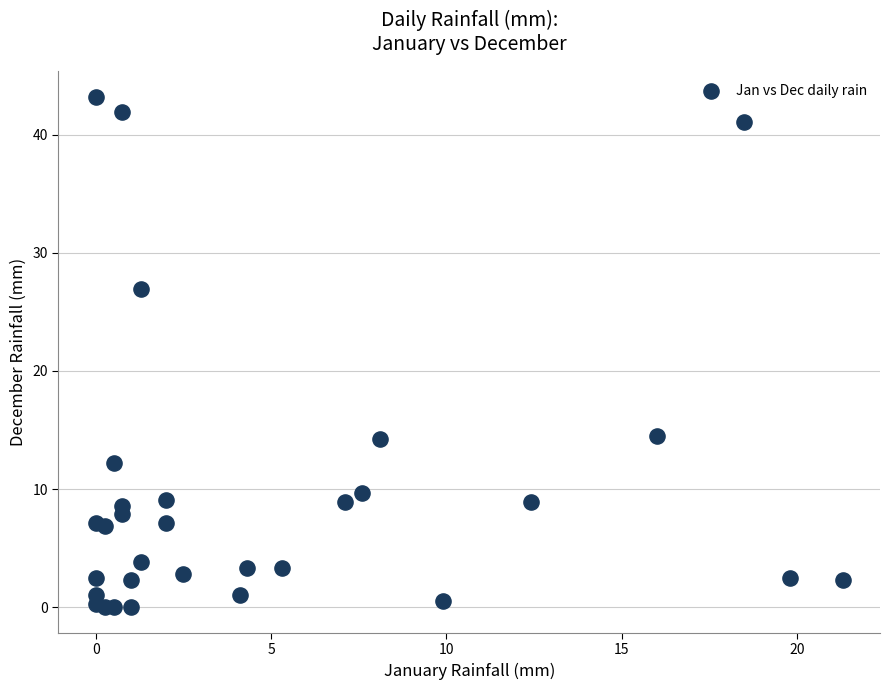

What Y value in the scatter plot is closest to 21?

26.9